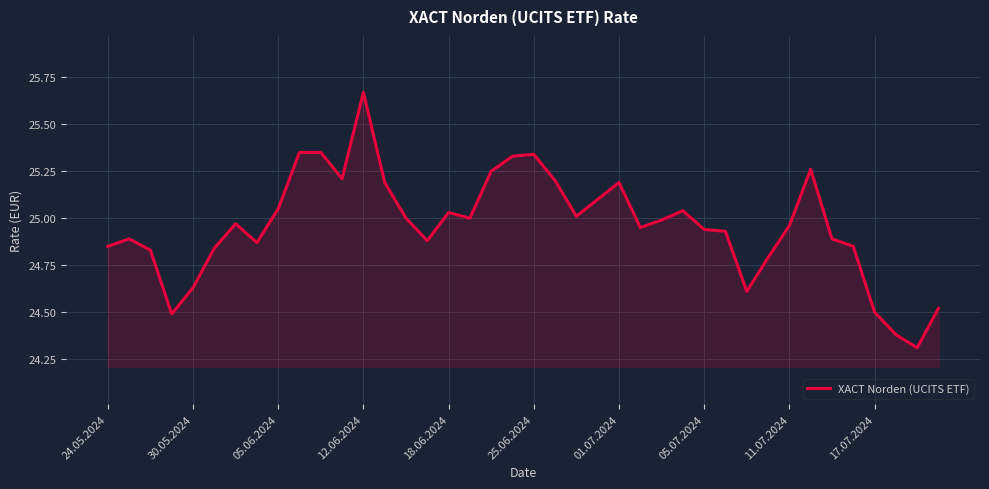

What is the difference between the maximum and minimum values?

1.4